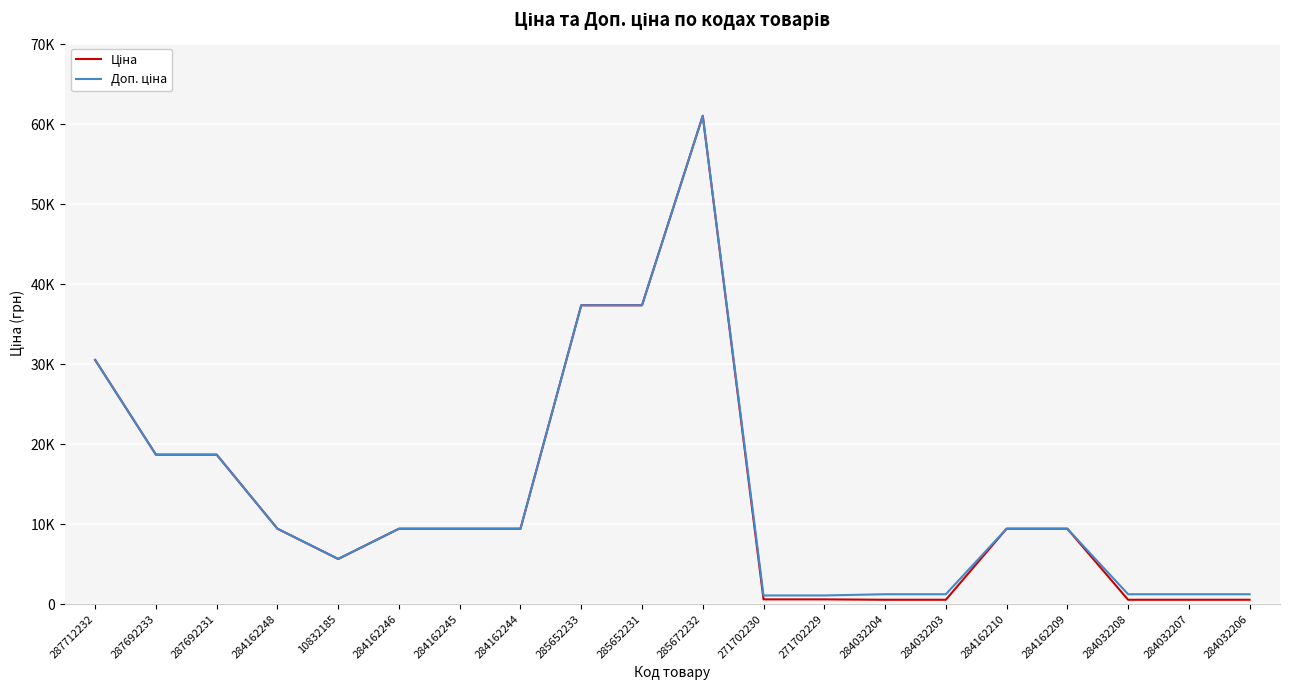

Does the chart display data point markers on the line(s)?

No